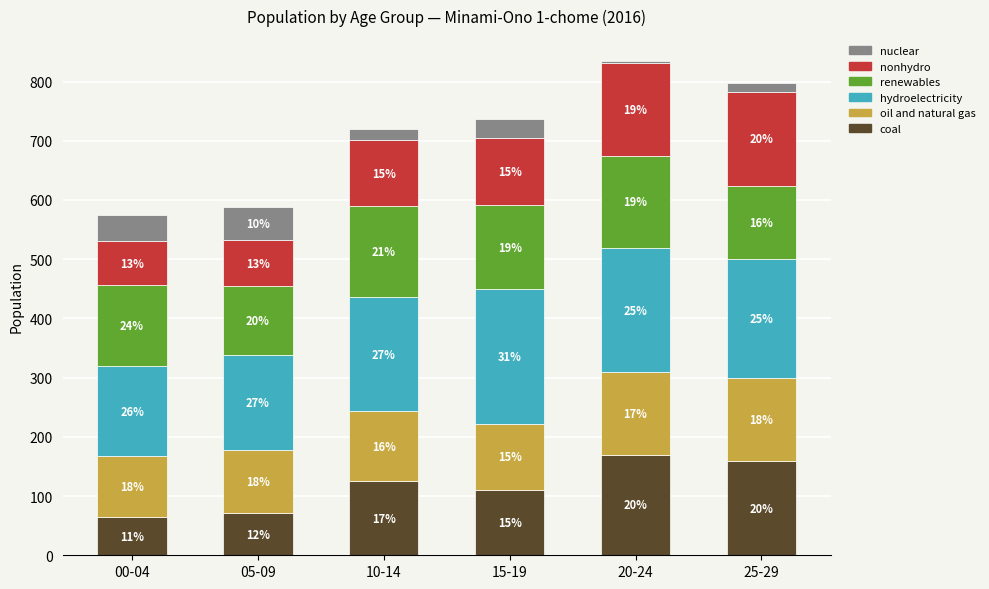

What position from the left is 10-14?

3